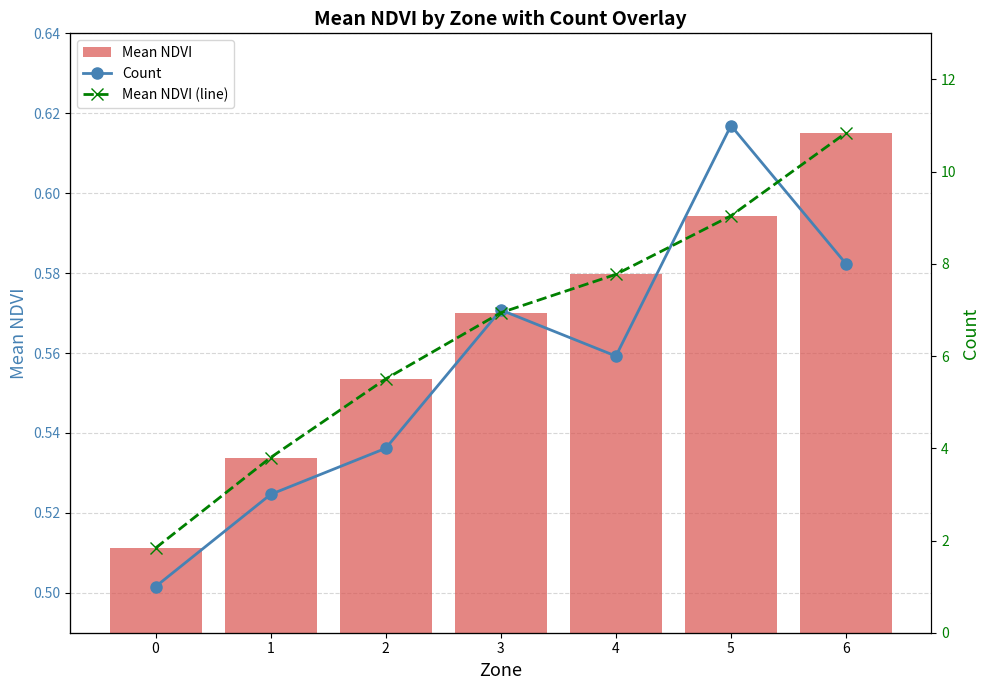

Count the Mean NDVI values in the range 0 to 1.

7